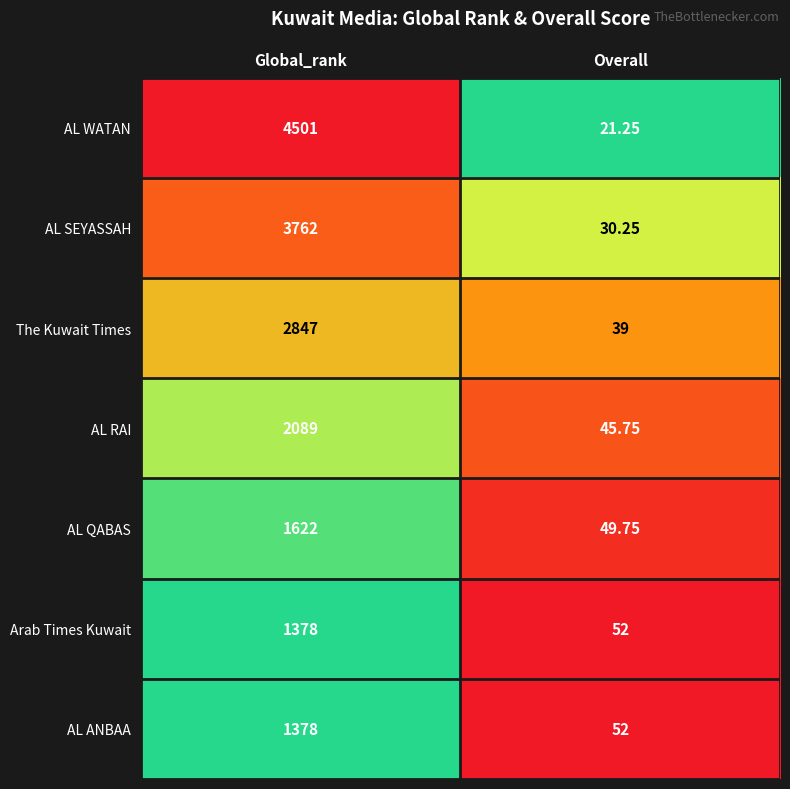

Which has a higher value, Overall or Global_rank?

Global_rank